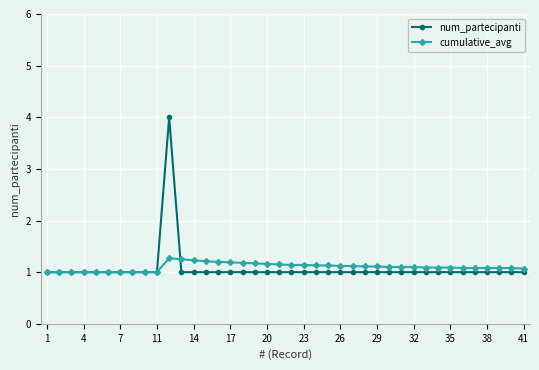

What is the minimum value shown in the chart?

1.0